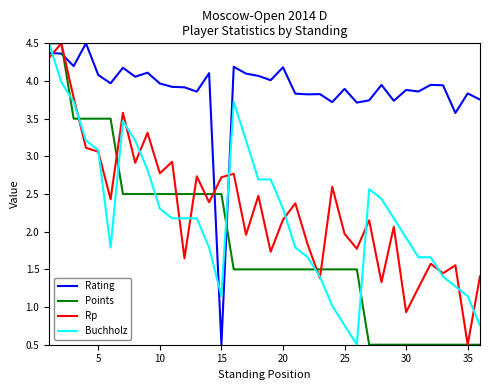

Which series has the largest total across all categories?

Rating